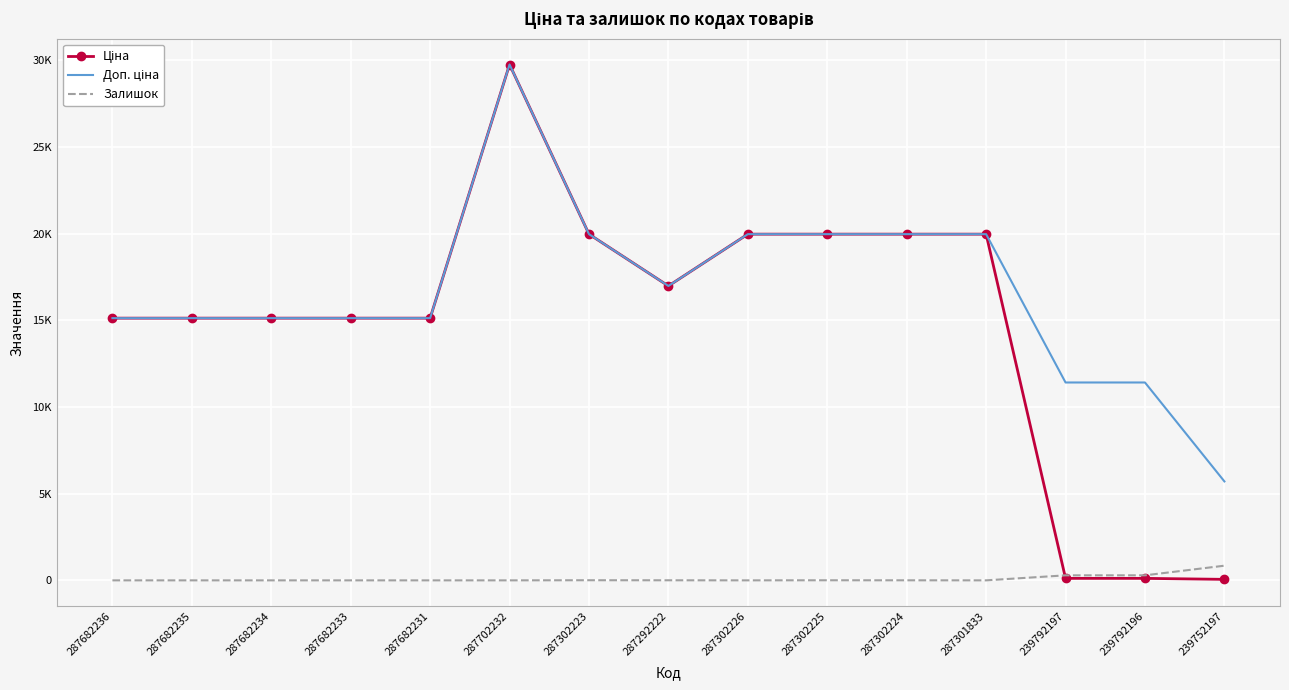

What is the sum of all Доп. ціна values?

250669.4